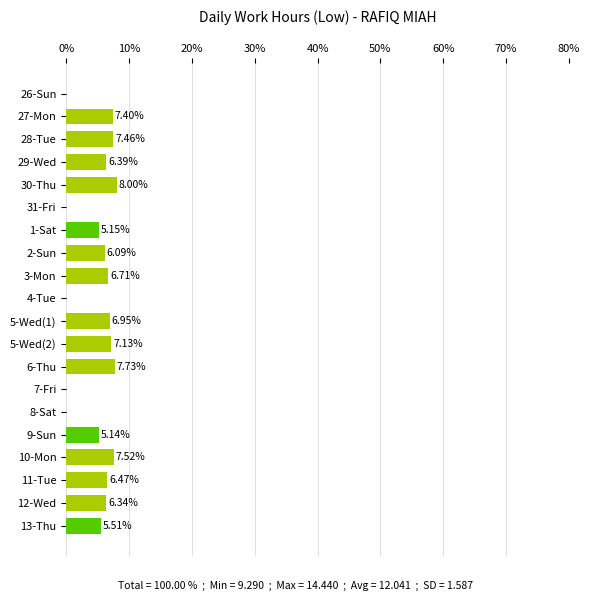

Count the number of values greater than 6.

12